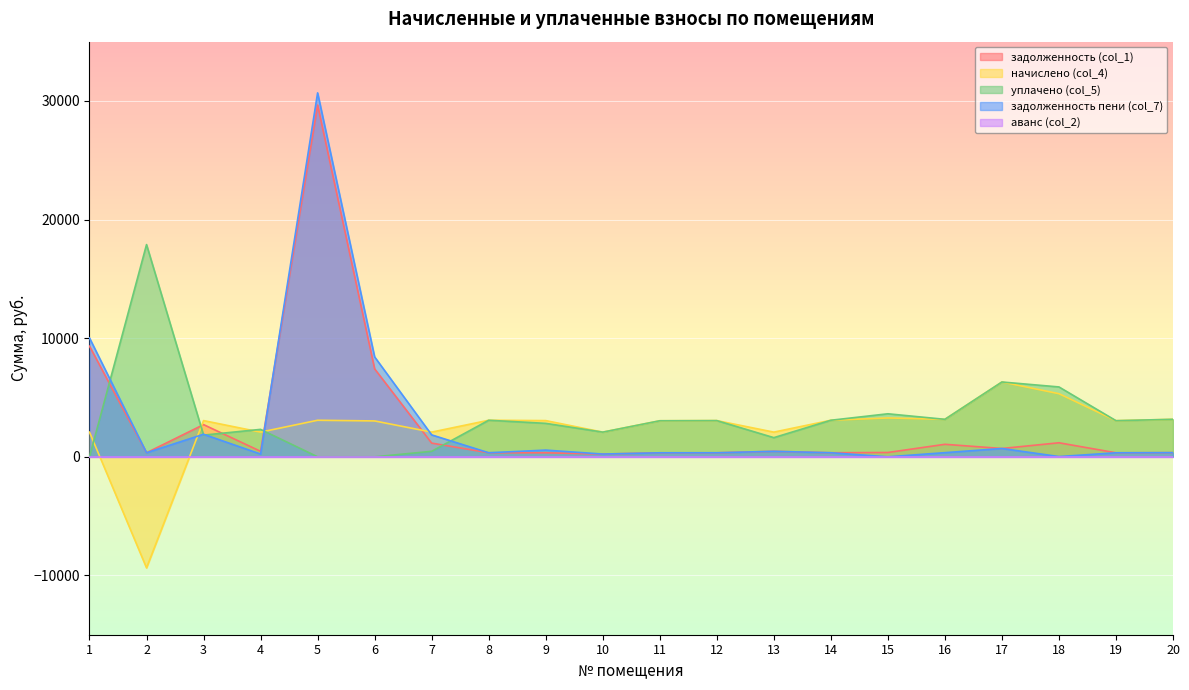

At which category is the sum across all series the highest?

5